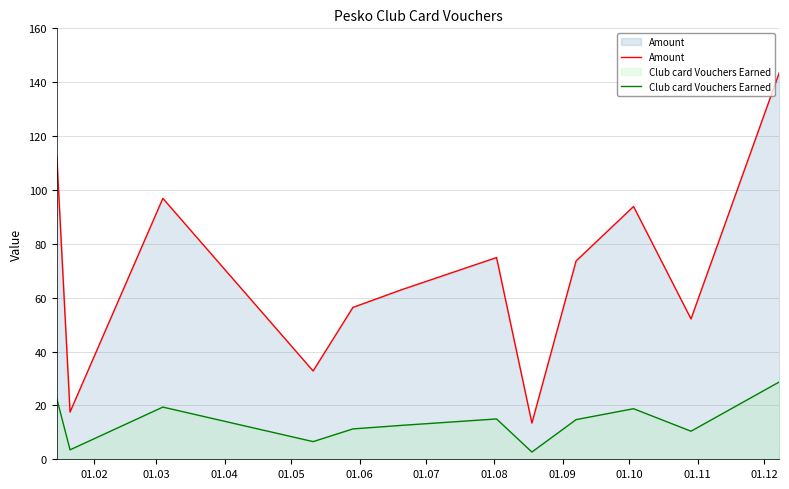

How many interior local peaks does the Club card Vouchers Earned series have?

3